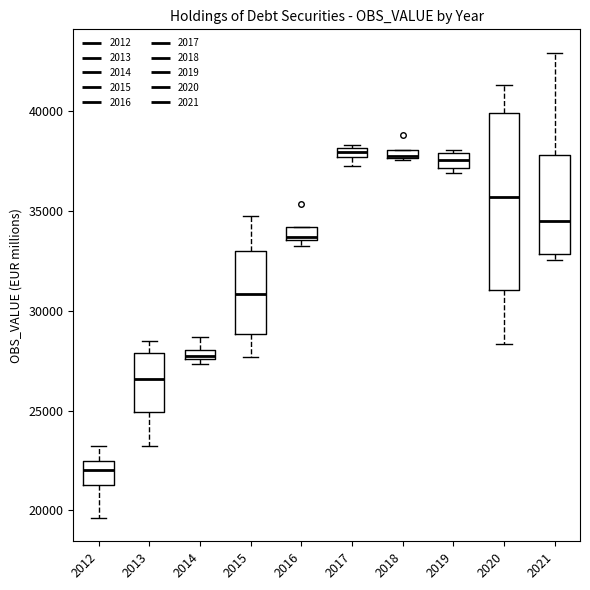

Which box is the tallest, from its lower edge to its upper edge?

2020